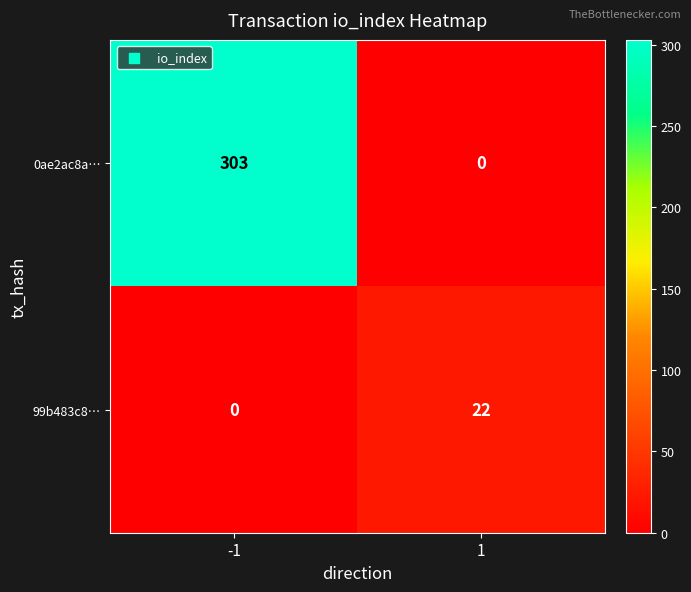

Which series has the largest total across all categories?

0ae2ac8a…